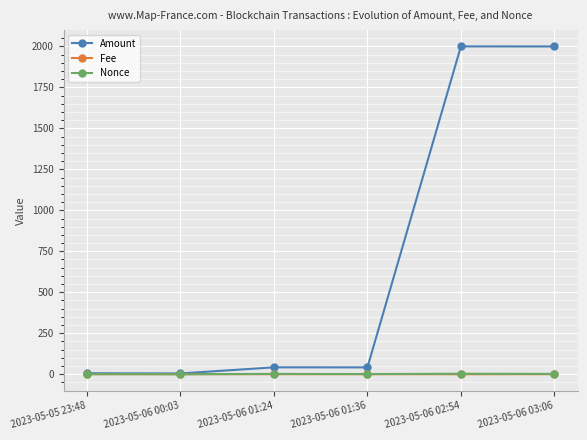

Between which two adjacent categories do Nonce and Fee first intersect?

2023-05-05 23:48 and 2023-05-06 00:03